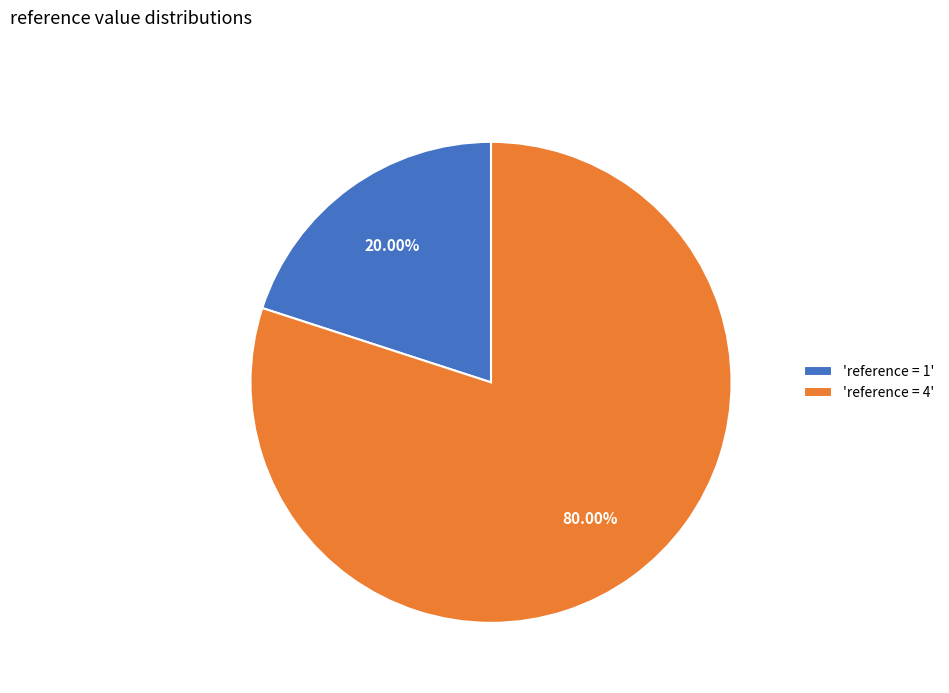

Is the sum of 'reference = 1' and 'reference = 4' greater than half?

Yes